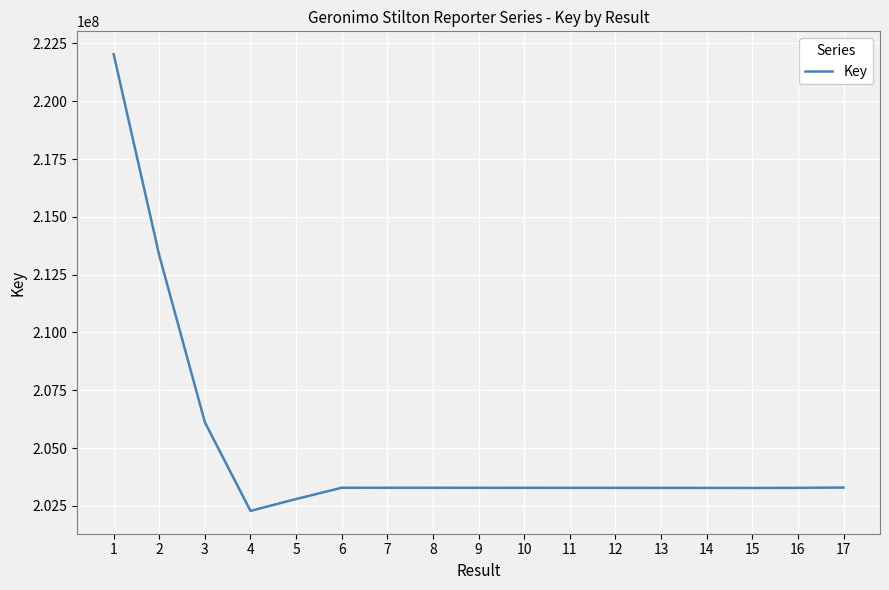

The value at 15 is 53702245. True or false?

False